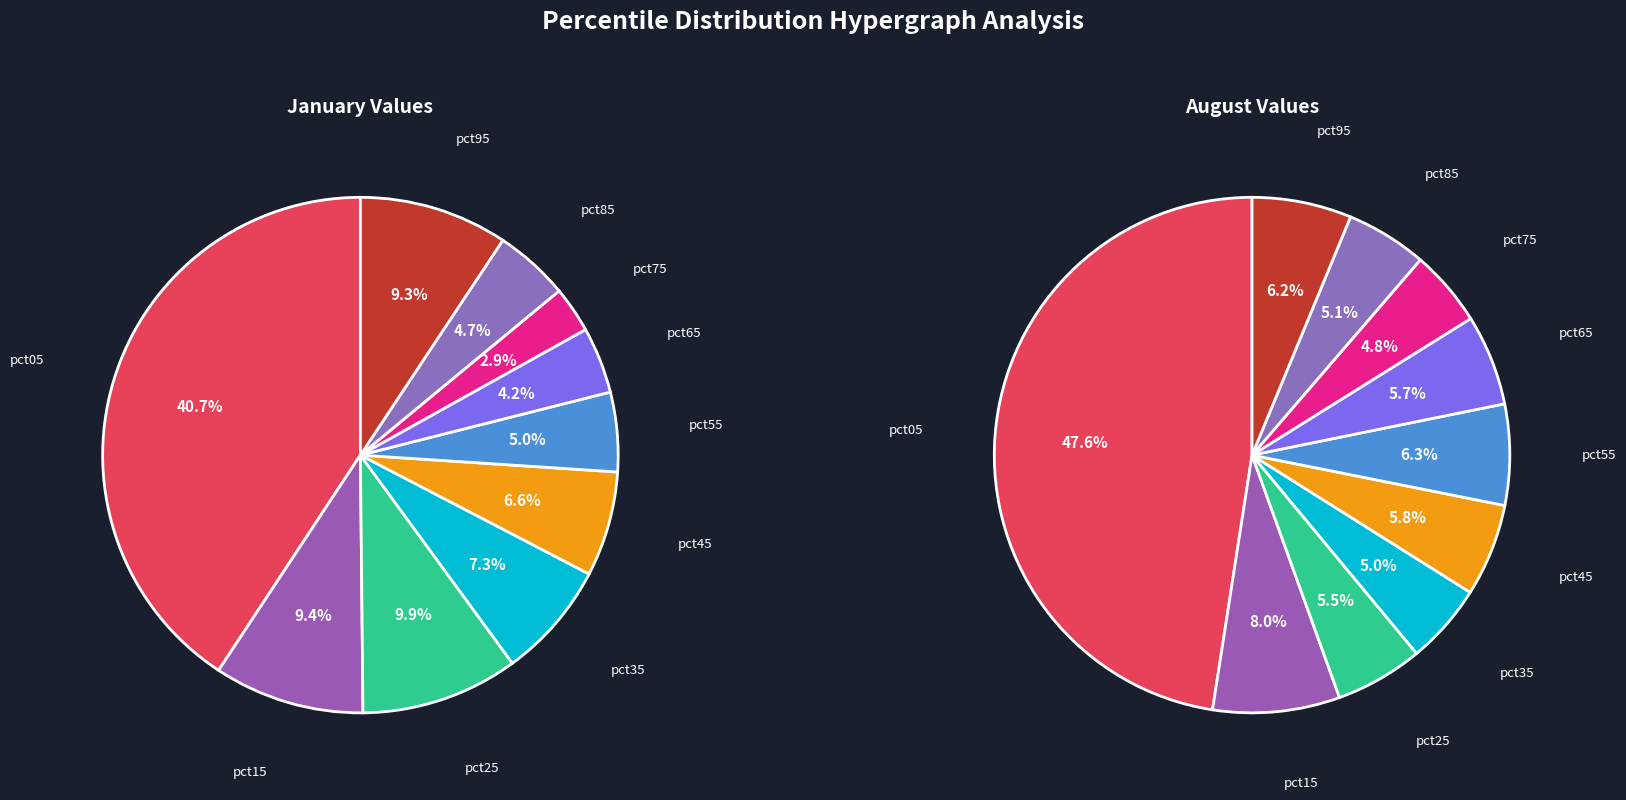

How many slices are in this pie chart?

10